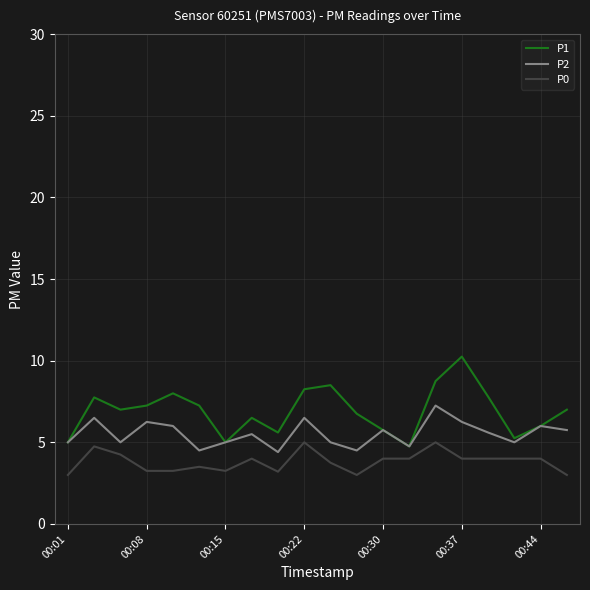

List the series in order of their peak value, highest first.

P1, P2, P0